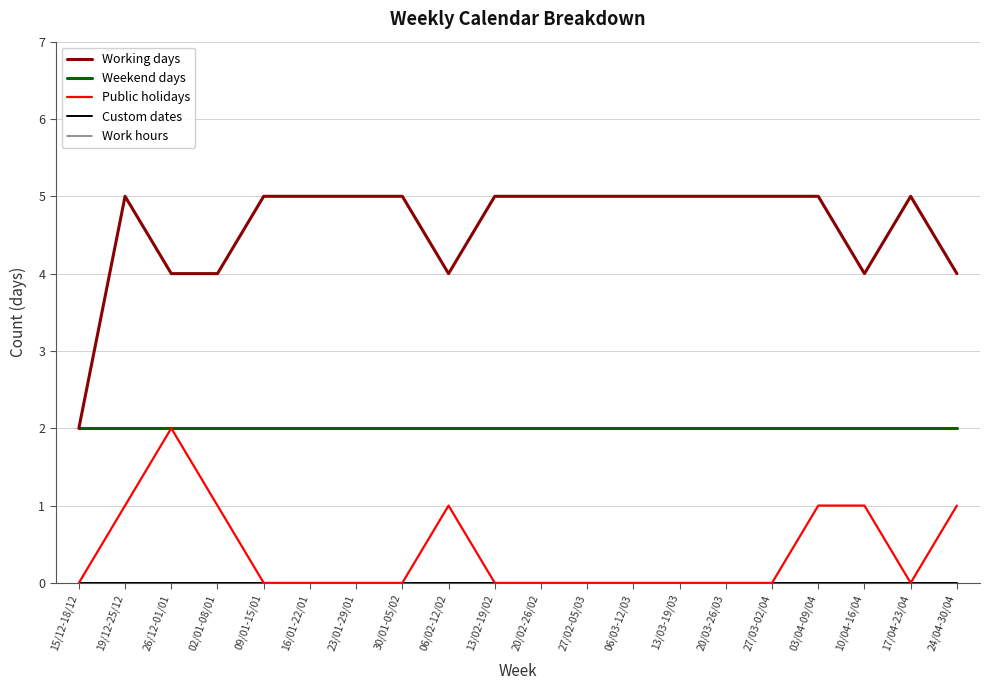

Does the chart have visible grid lines?

Yes